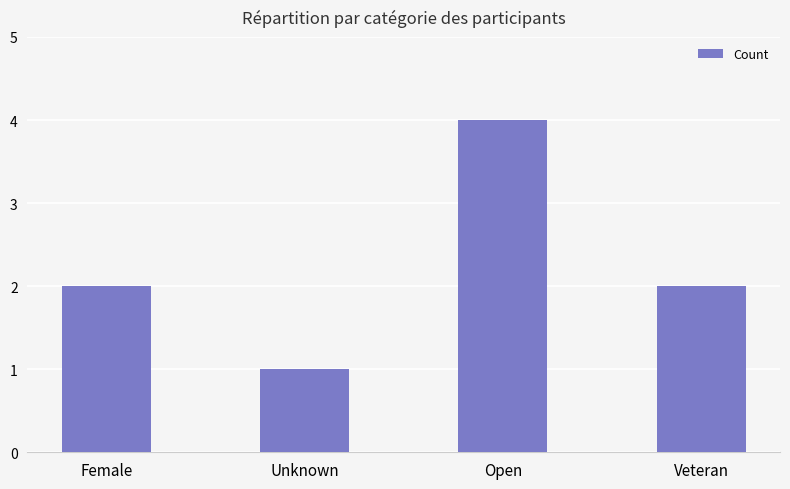

The chart shows a value of 6 at Open. True or false?

False